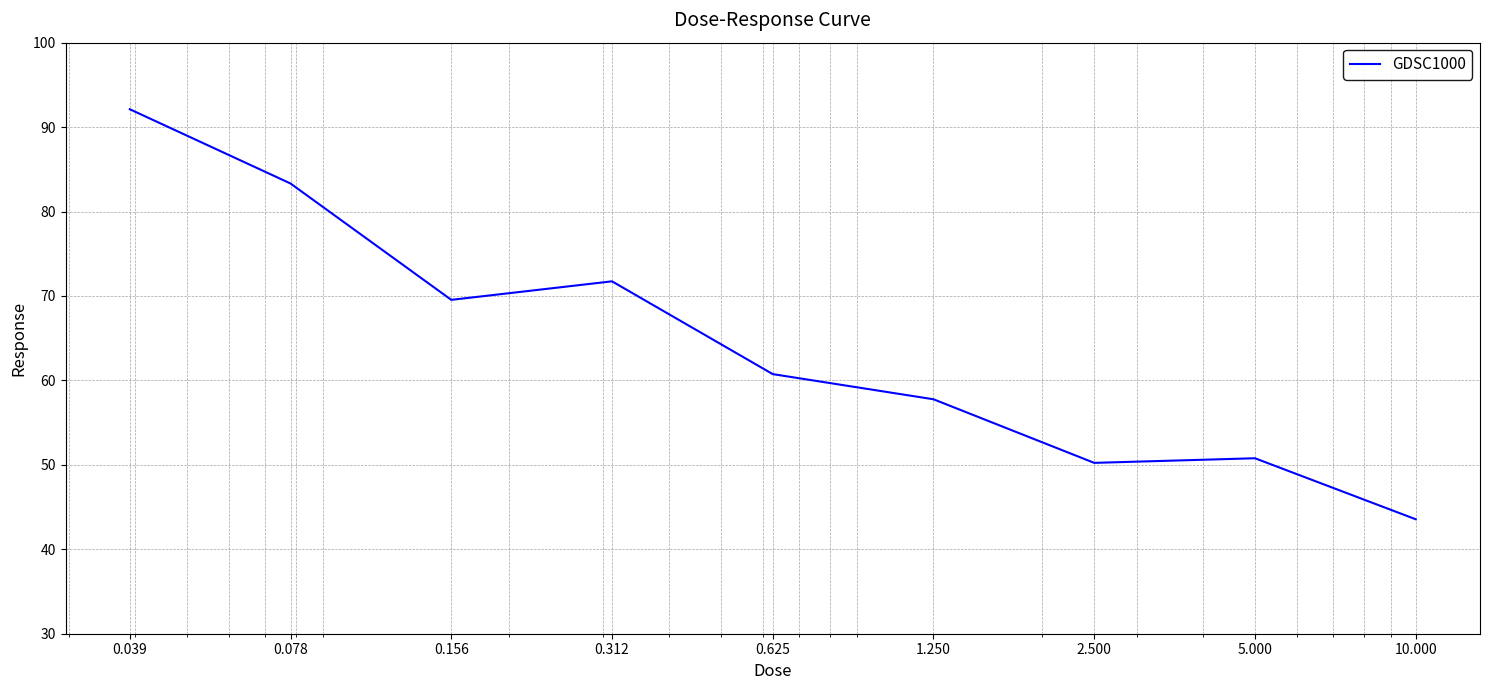

What is the minimum value shown in the chart?

43.6